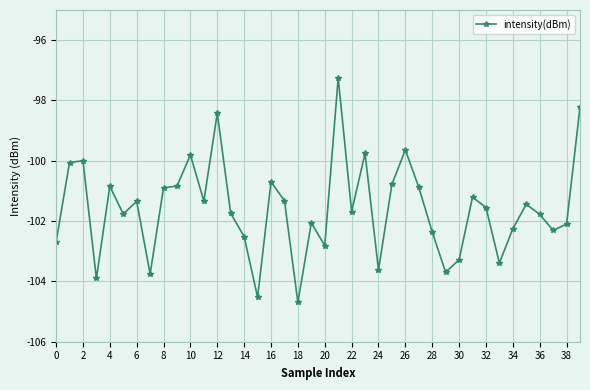

Is this an area chart (filled region under the line)?

No